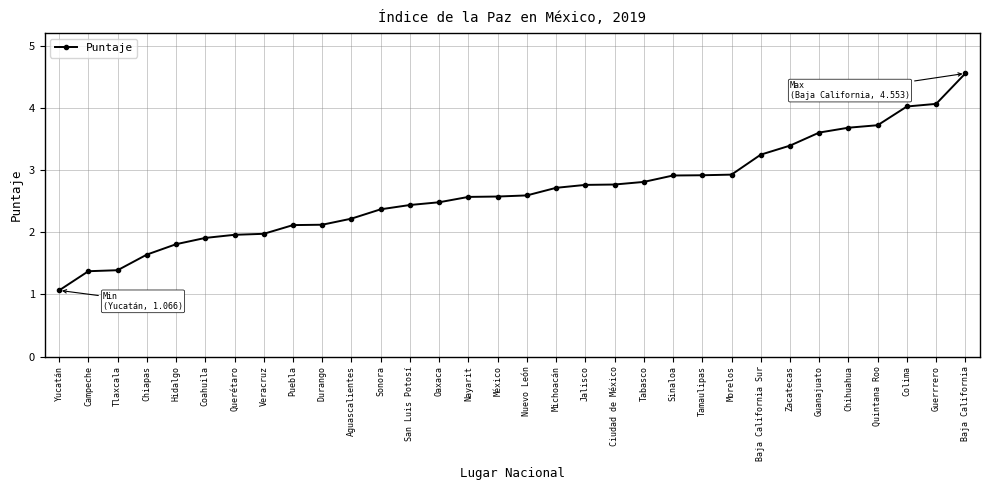

What is the average value?

2.6